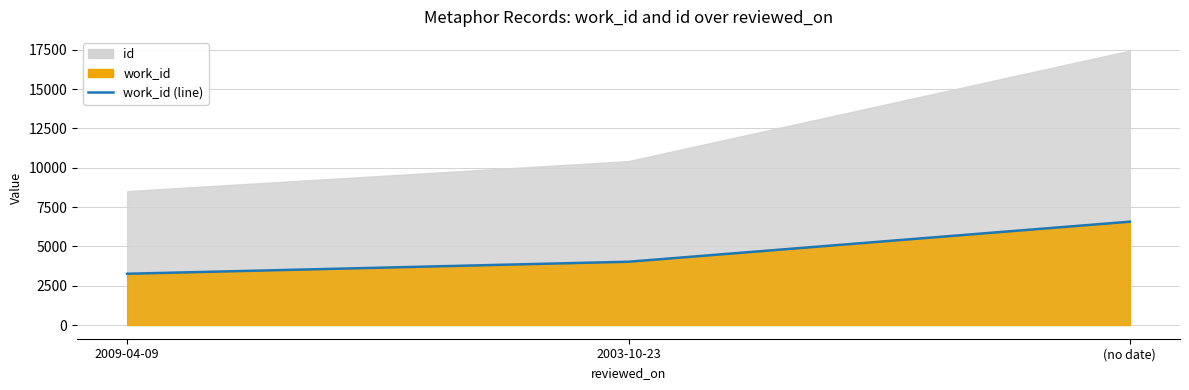

What is the label of the 1st point from the right?

(no date)